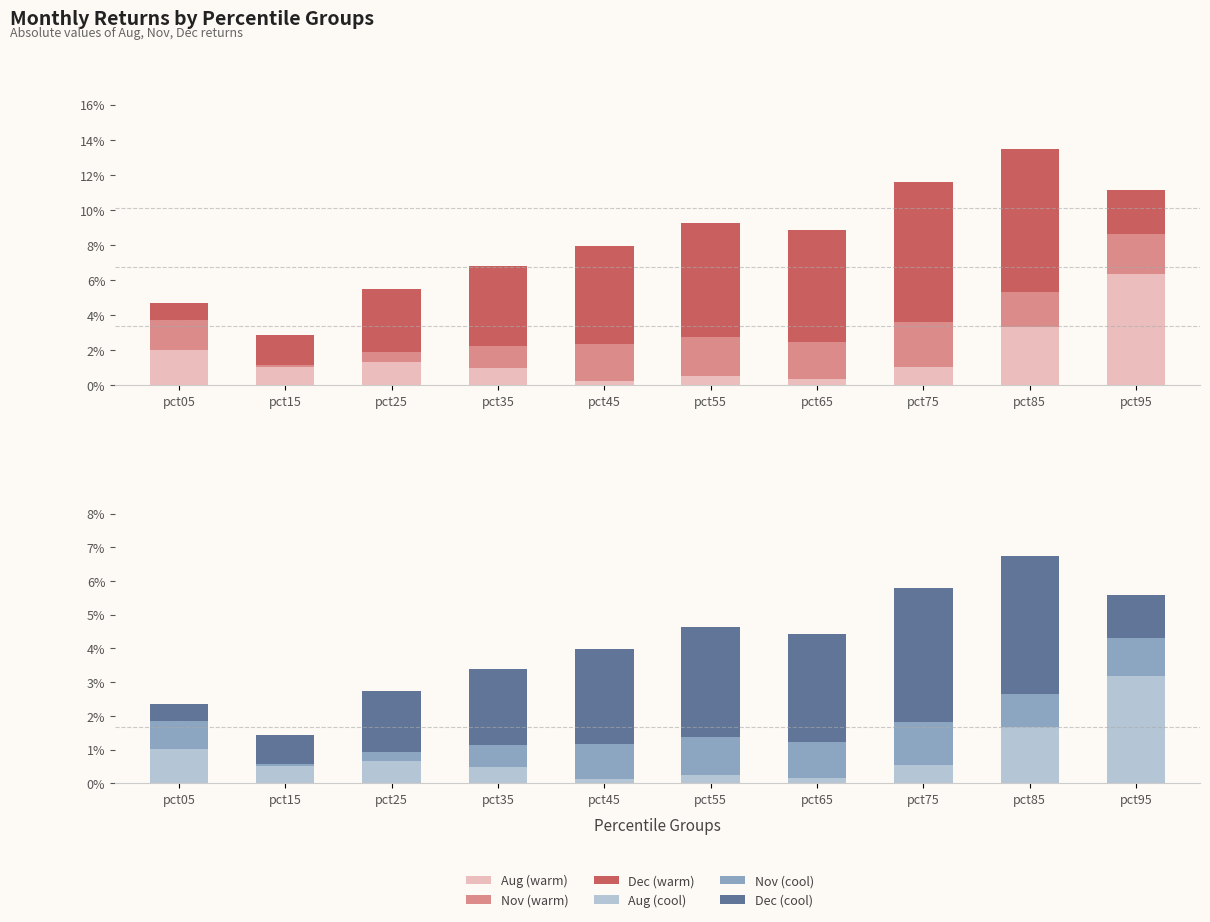

Which series has the widest spread of values?

Dec